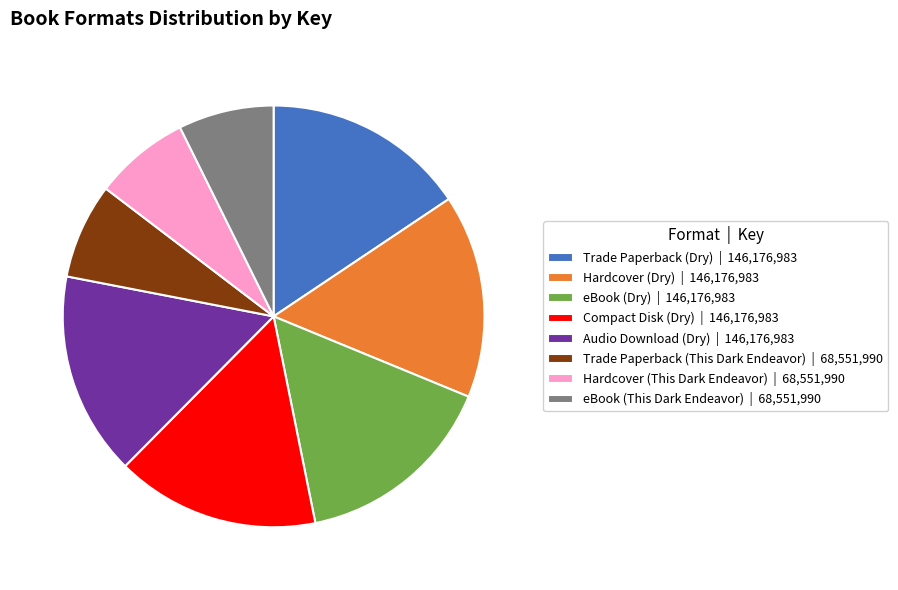

Is it true that Hardcover (Dry) is 4% of the pie?

False